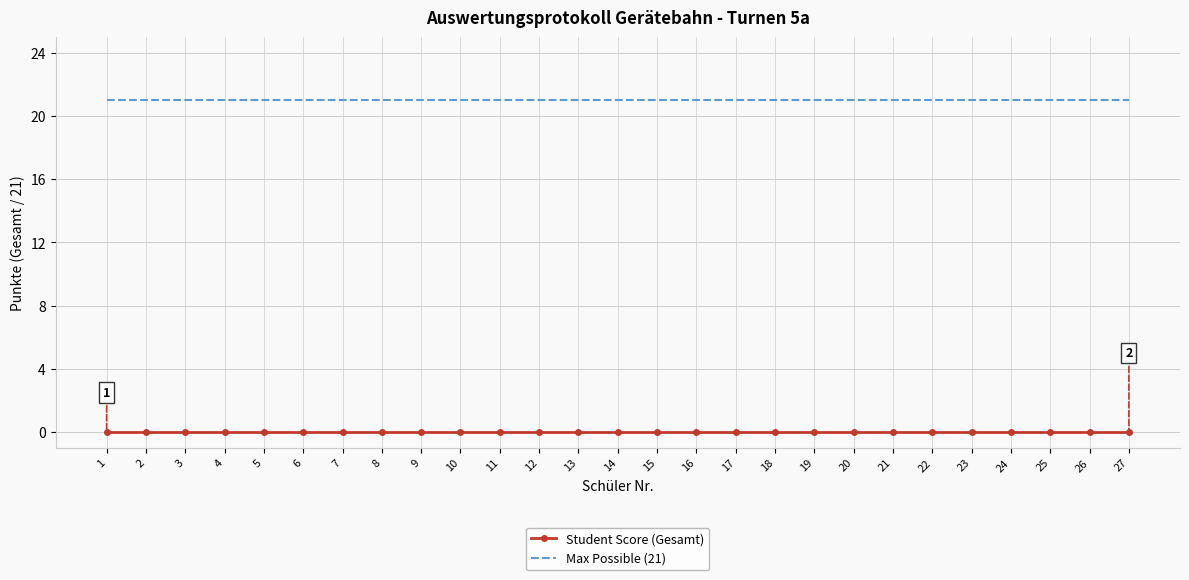

True or false: Max Possible (21) and Student Score (Gesamt) cross at least once.

False